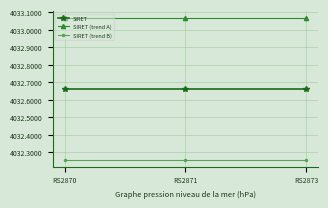

What are all the series names shown in the legend?

SIRET, SIRET (trend A), SIRET (trend B)